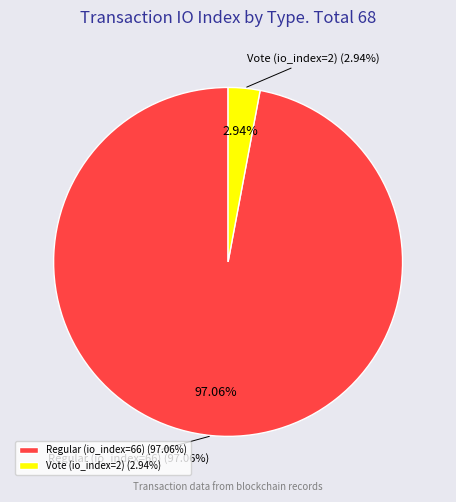

Rank the categories by value from highest to lowest.

Regular (io_index=66), Vote (io_index=2)